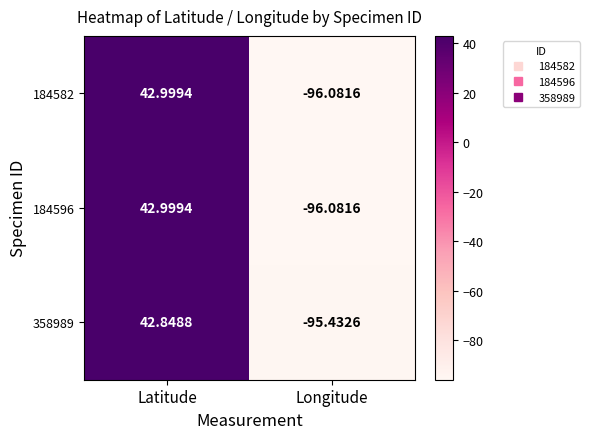

Count the number of categories in the chart.

2